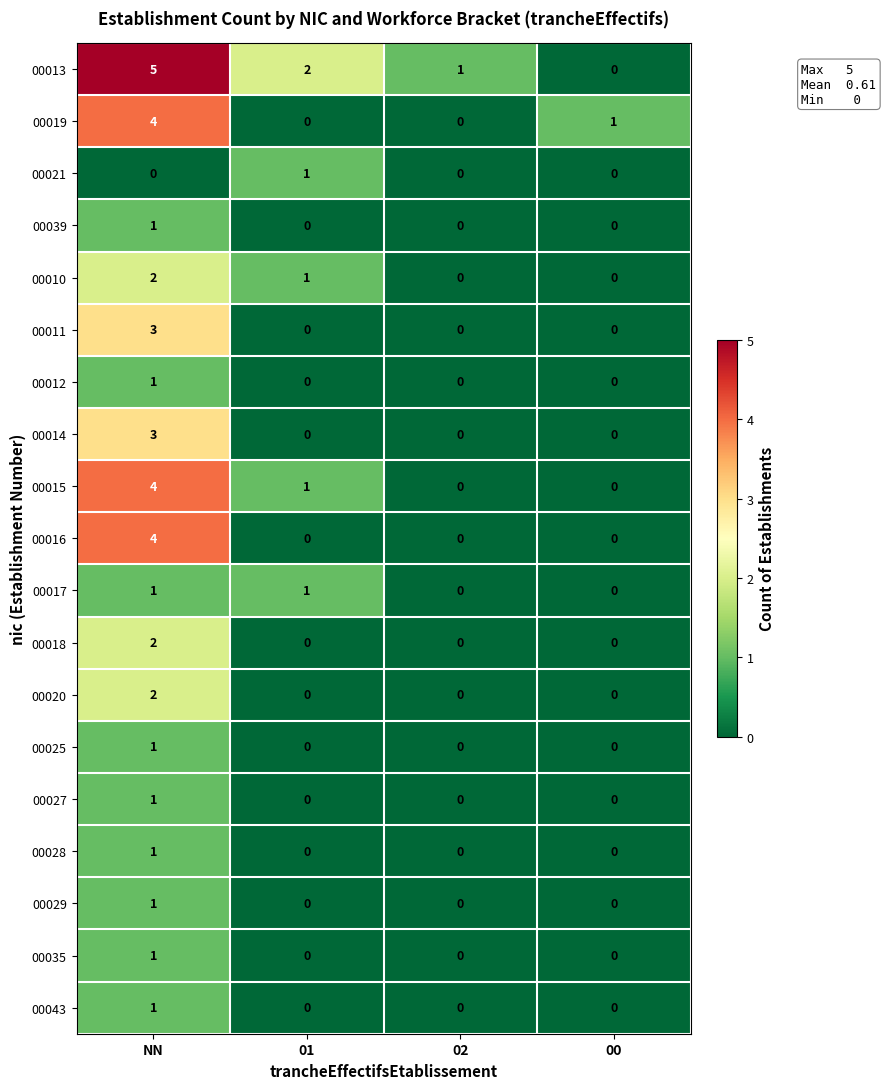

True or false: 00020 has a value of 2 at NN.

True